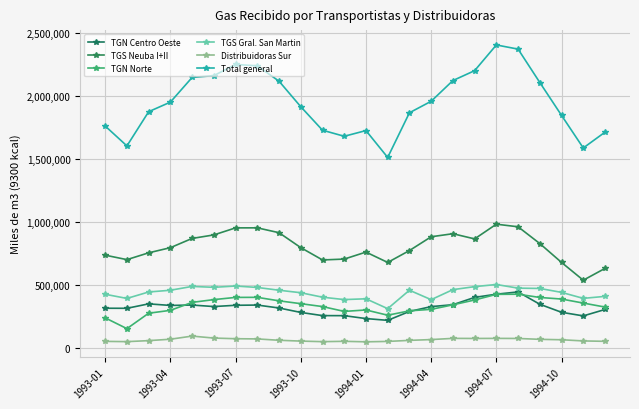

How many series are shown in this chart?

6